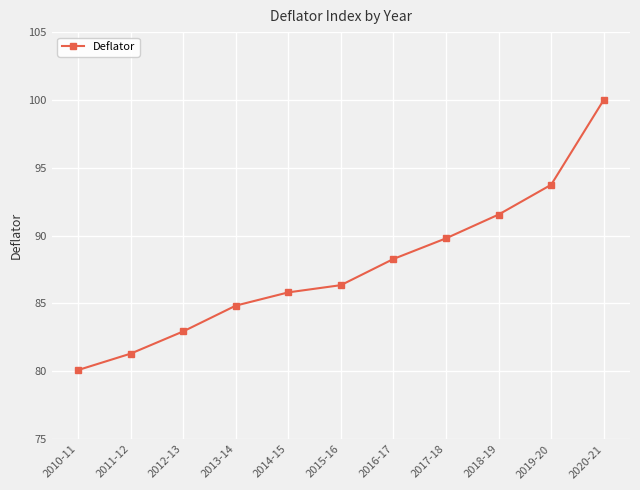

Which category has the lowest value across all series?

2010-11